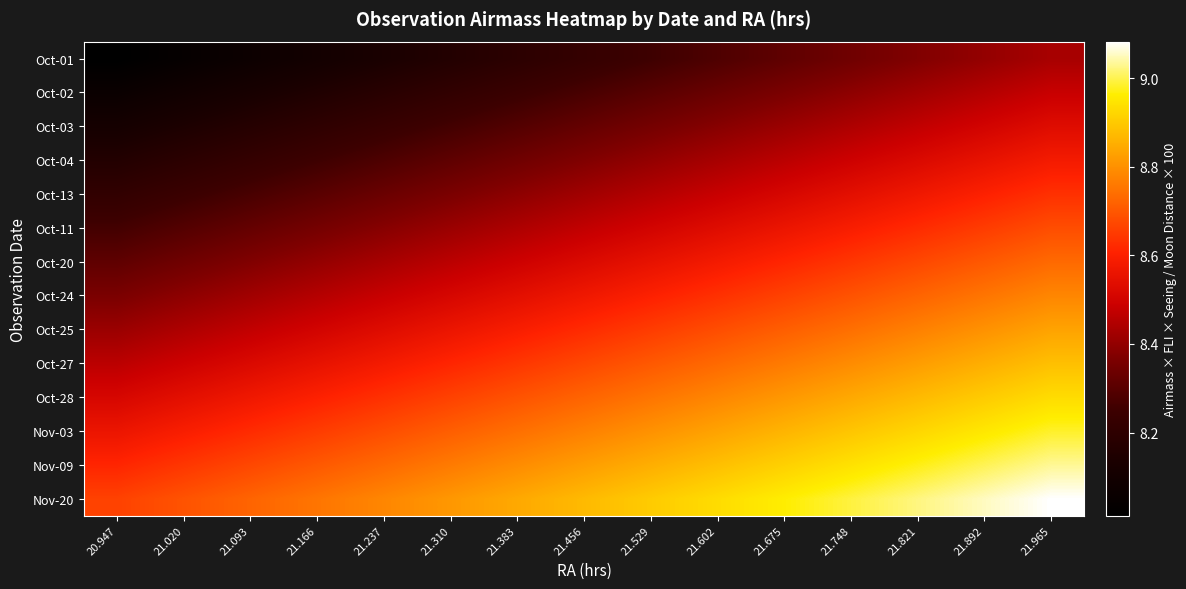

How many distinct data groups are displayed?

14